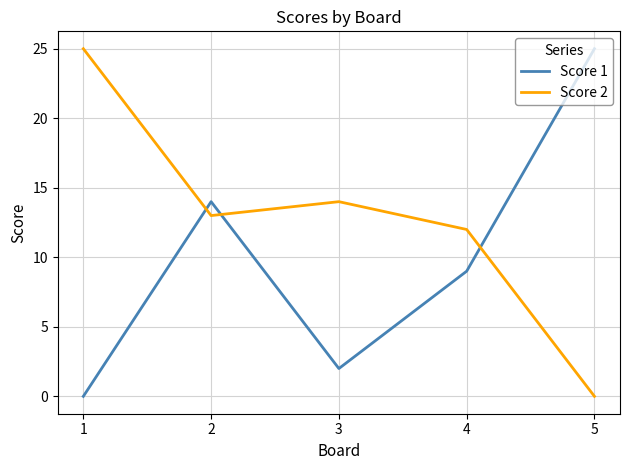

Rank the categories by Score 1 value from lowest to highest.

1, 3, 4, 2, 5